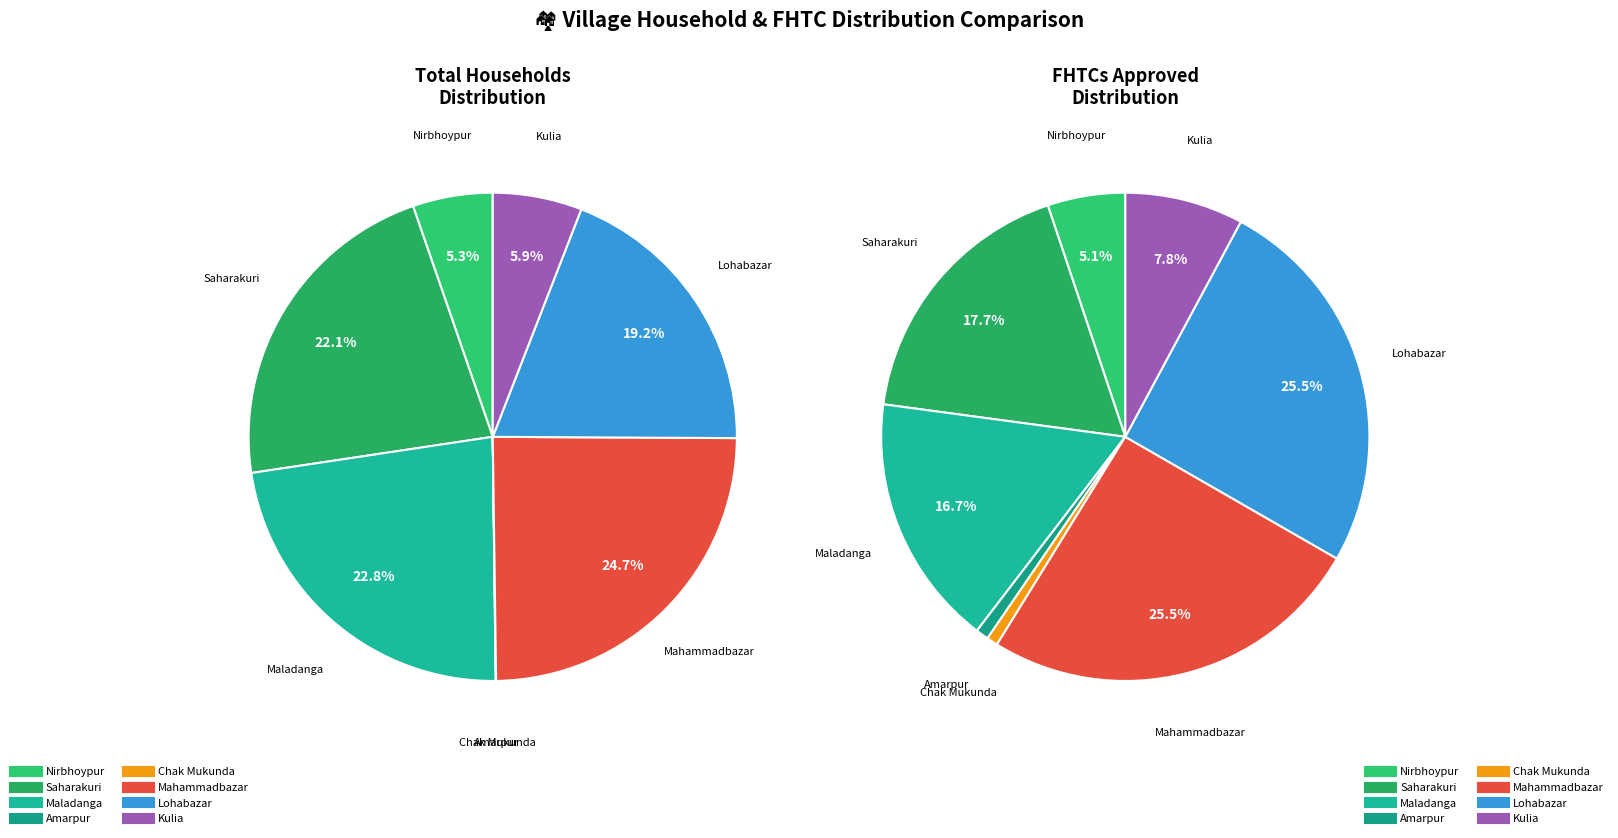

How many segments does this pie chart have?

8